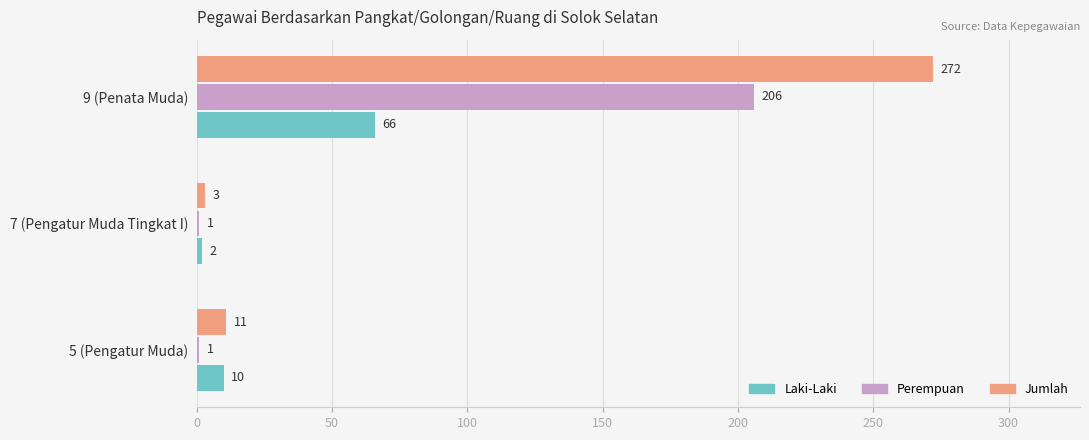

Count the number of data series in this chart.

3